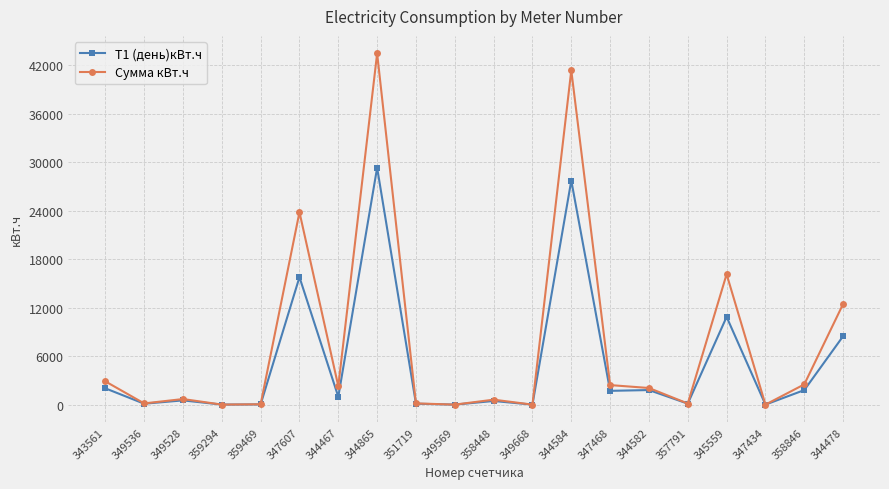

What is the difference between the maximum and minimum values in the Сумма кВт.ч series?

43430.0